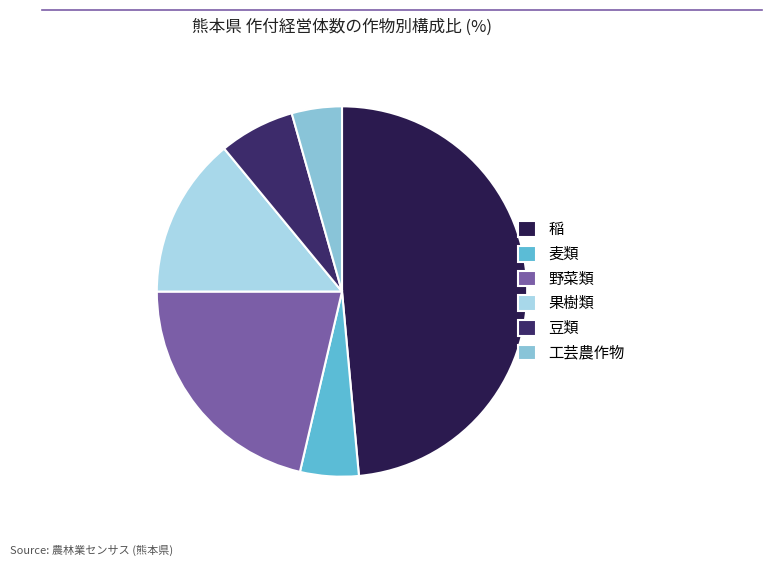

Is 工芸農作物 the majority of the pie?

No